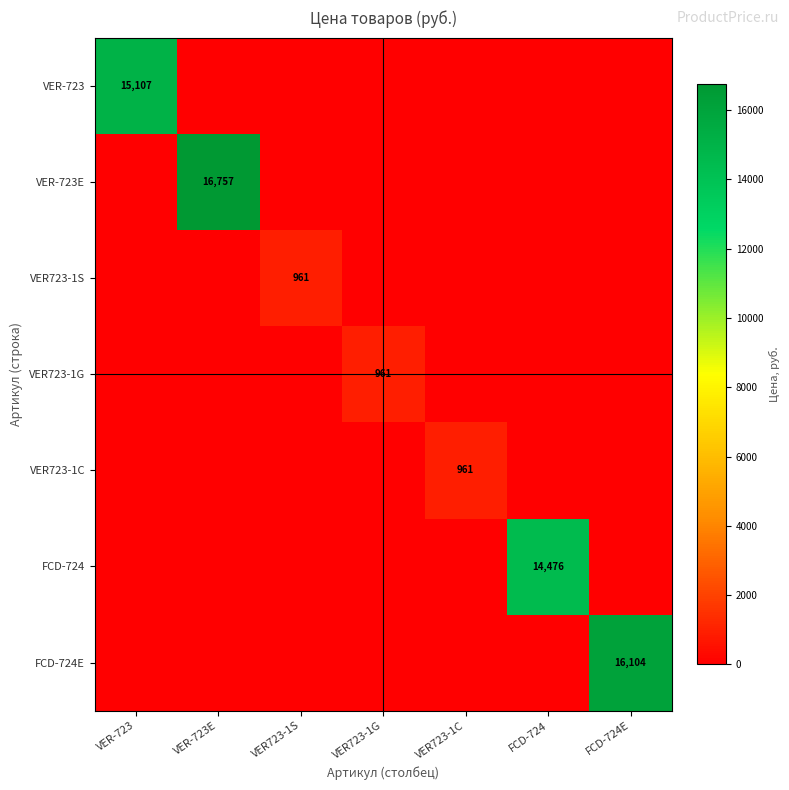

What is the difference between the highest and lowest values at VER723-1G?

960.9